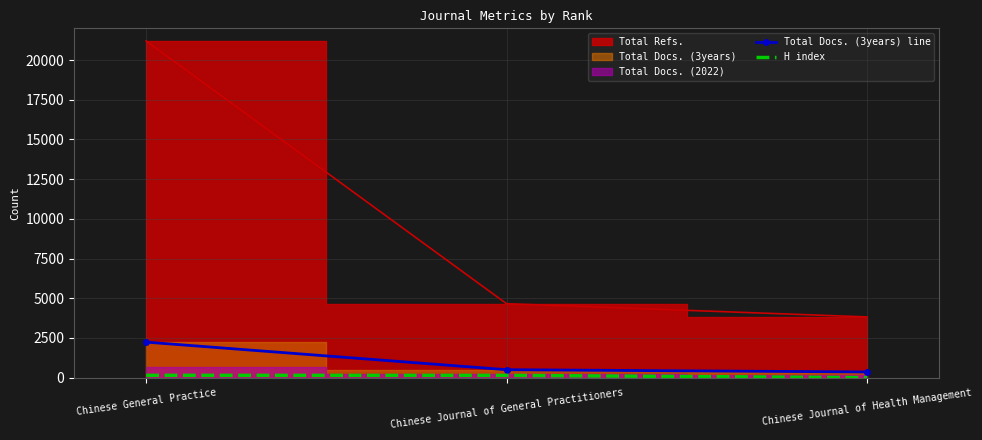

What is the difference between the maximum and minimum values in the H index series?

144